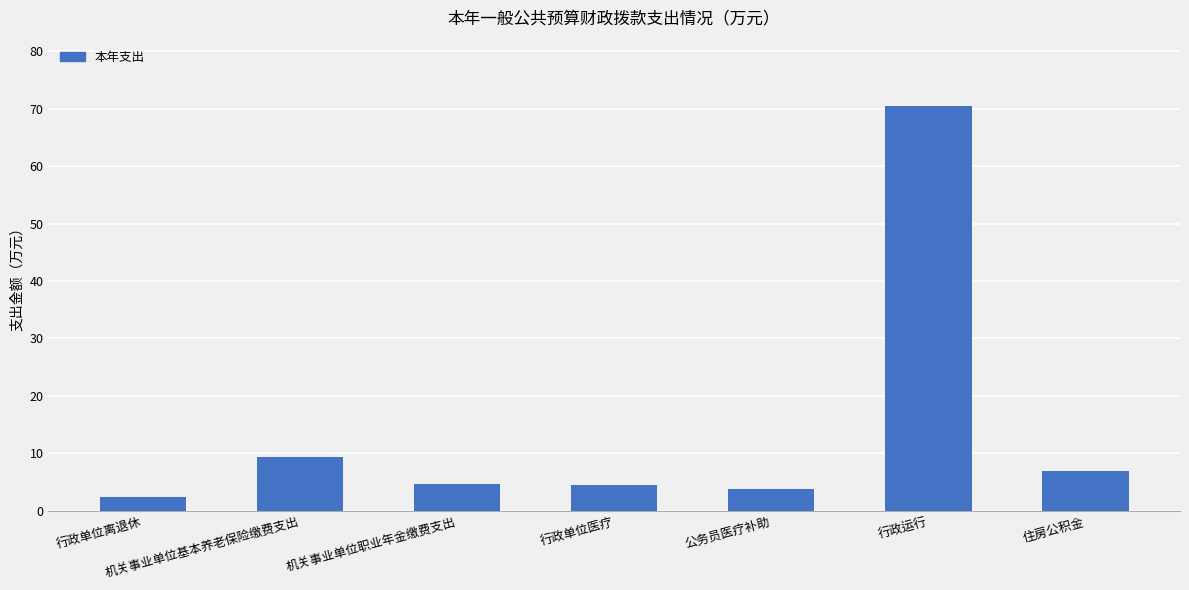

What is the difference between the second highest and minimum values?

6.9